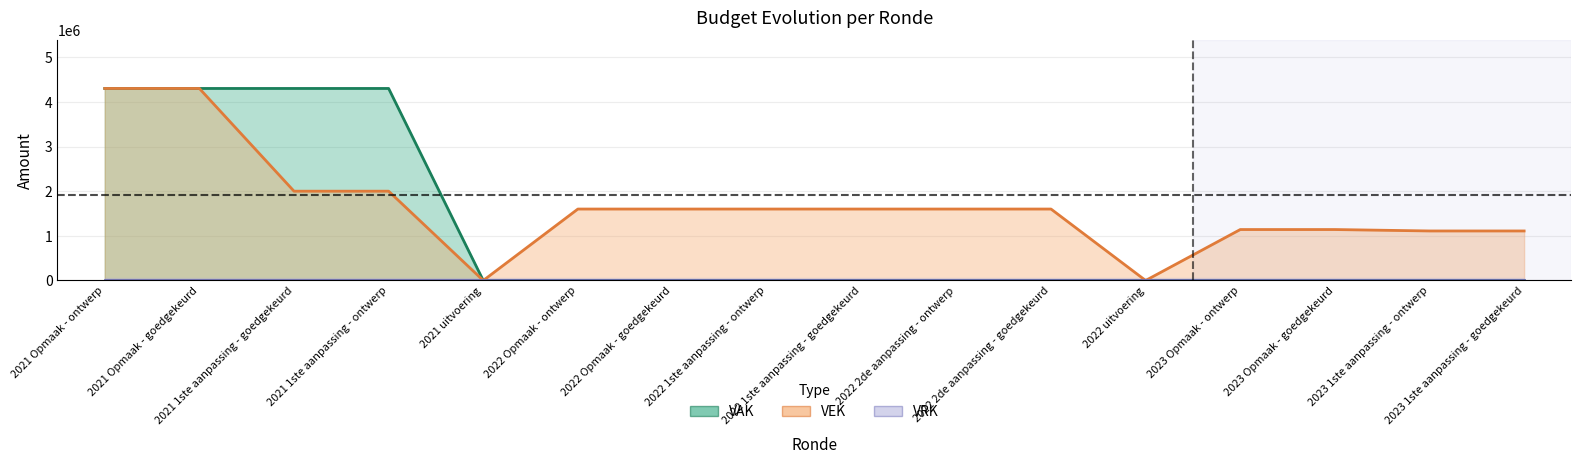

How many lines are shown in the chart?

2